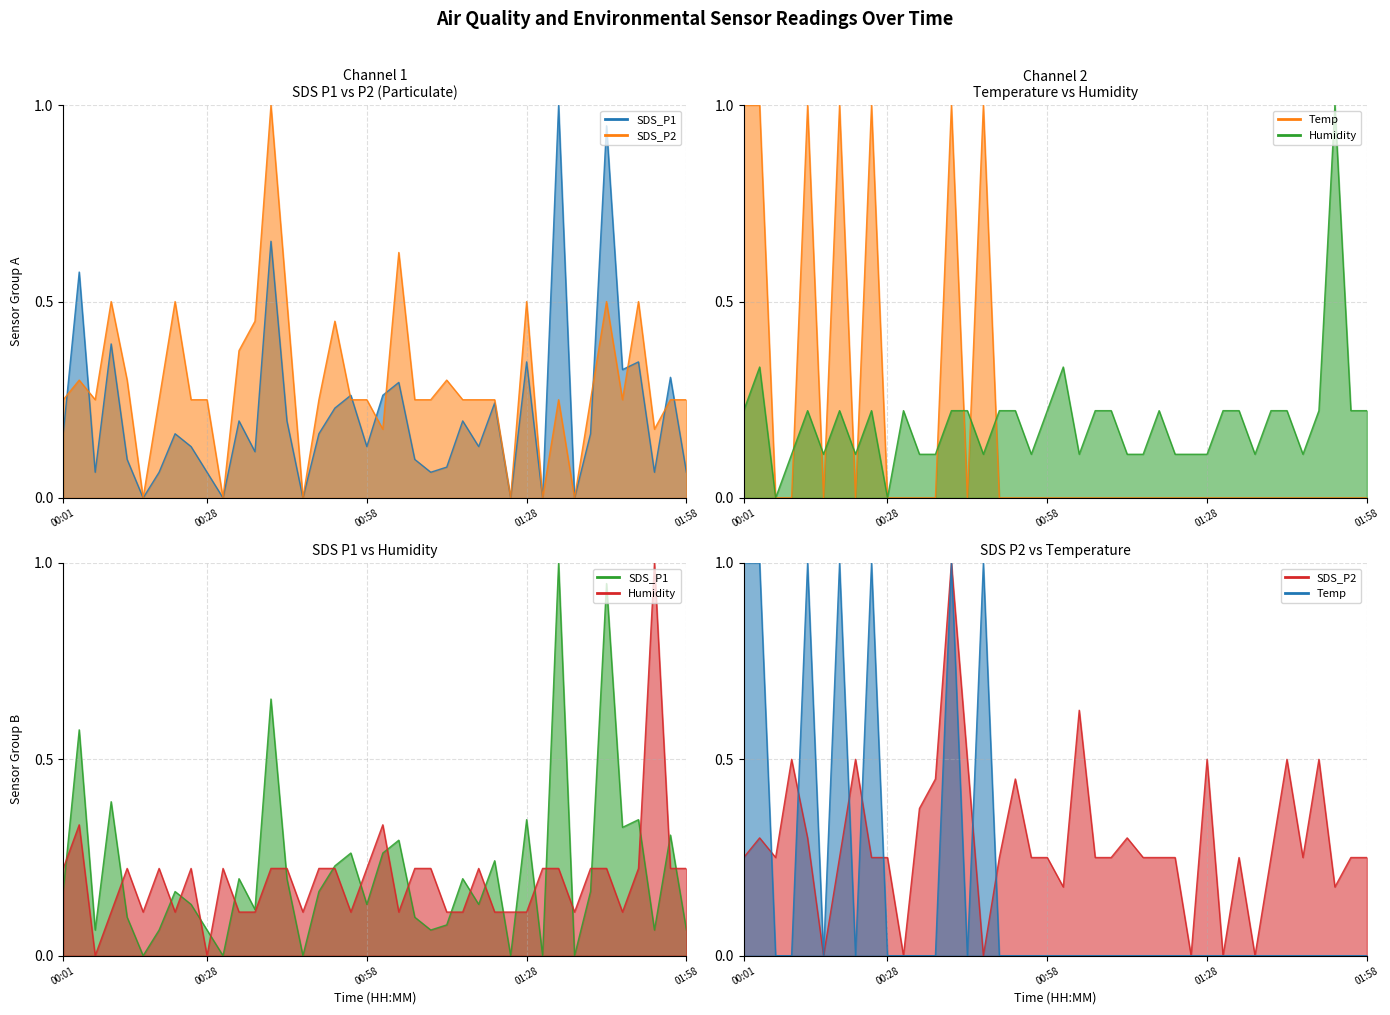

At how many categories does at least one series exceed 0?

40